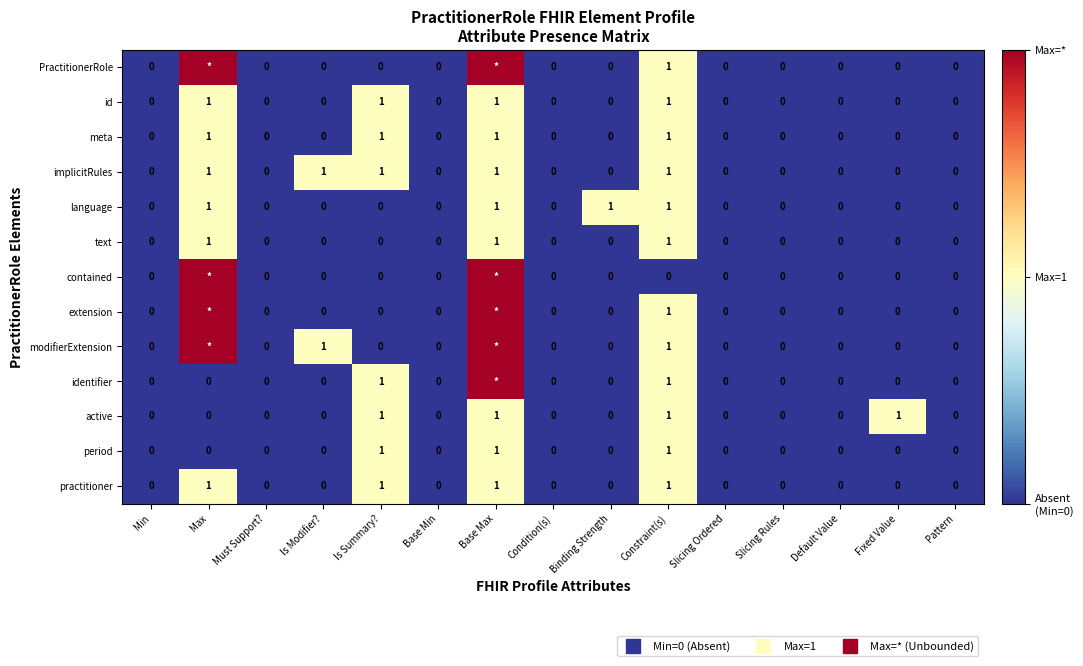

Is it true that active equals 1 at Is Summary??

True